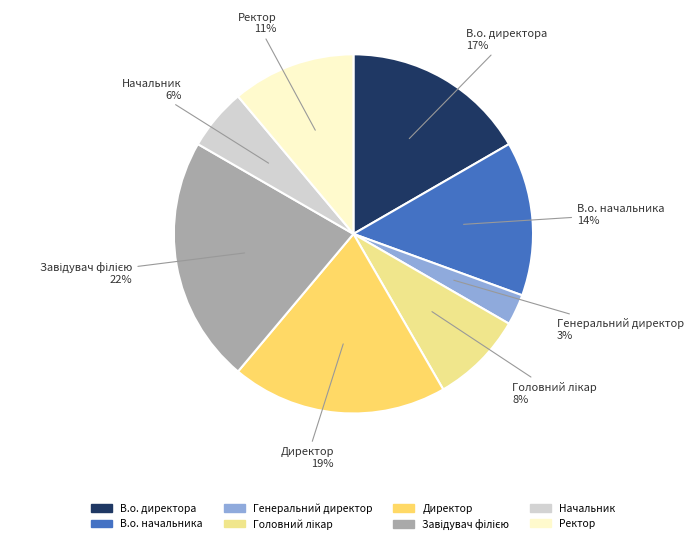

To the nearest percent, what is the combined percentage of В.о. начальника and Директор?

33%